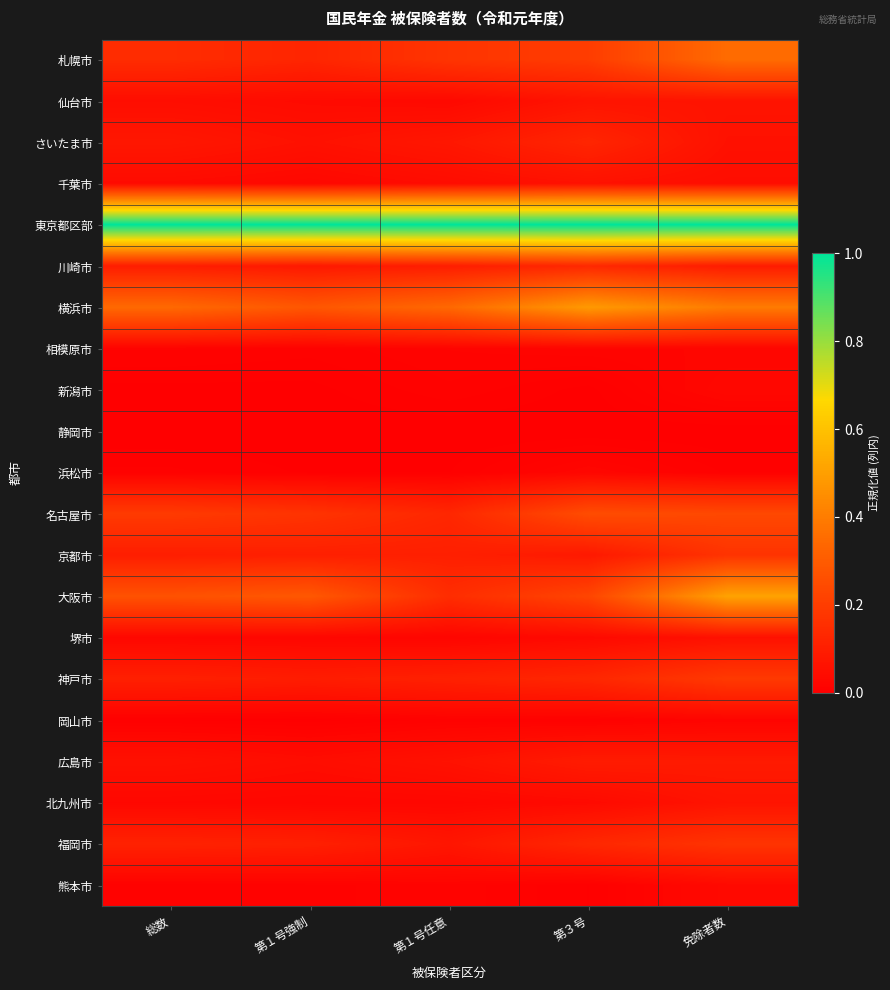

Which has a higher value, 第１号強制 or 免除者数?

免除者数